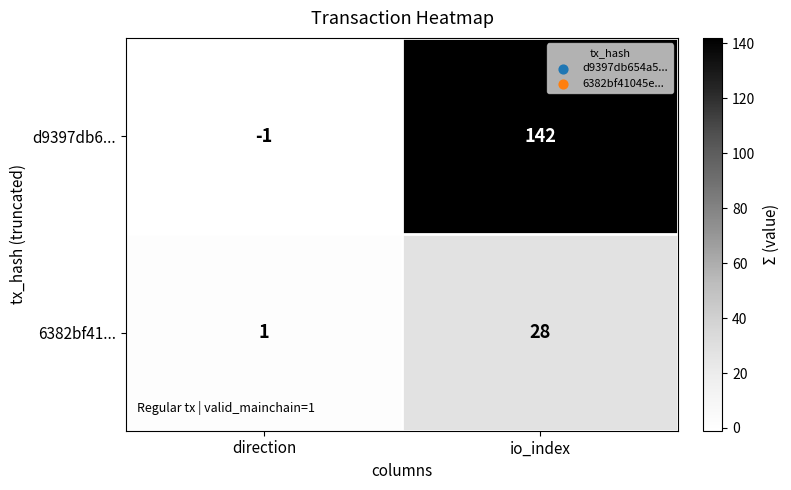

At which label is d9397db6... closest to 70?

direction